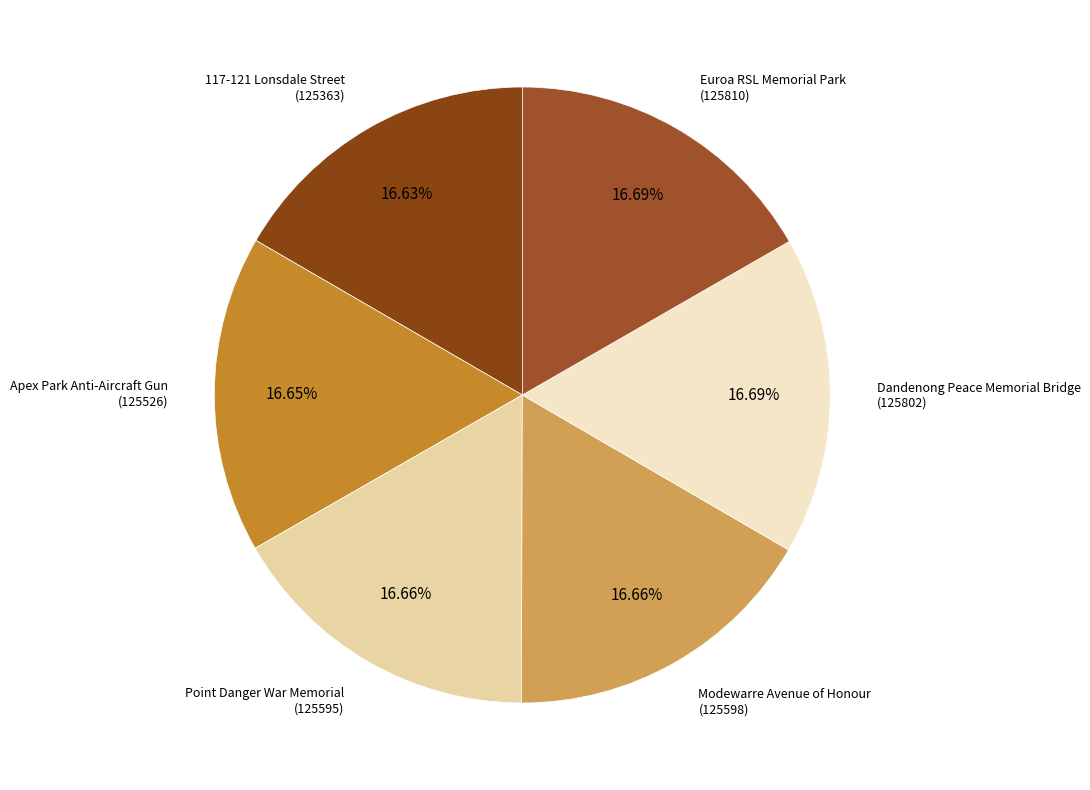

Is there any slice that represents more than half of the pie?

No